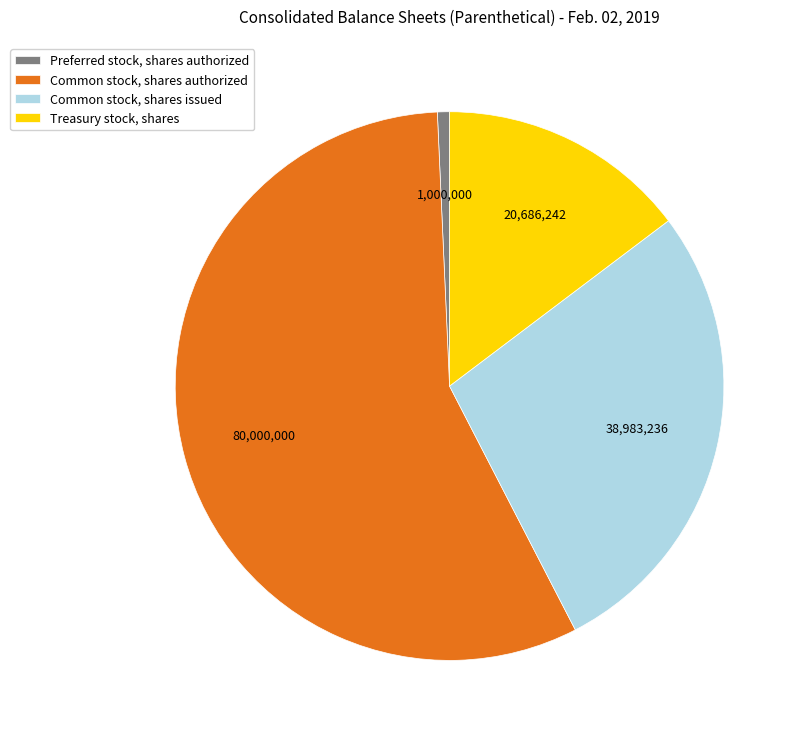

Do Common stock, shares authorized and Treasury stock, shares together represent more than half of the pie?

Yes